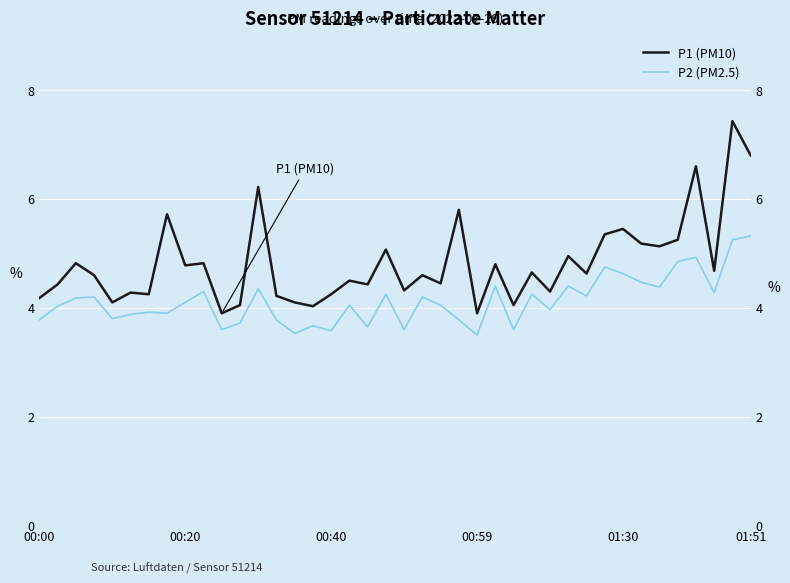

True or false: P2 (PM2.5) and P1 (PM10) intersect in this chart.

False